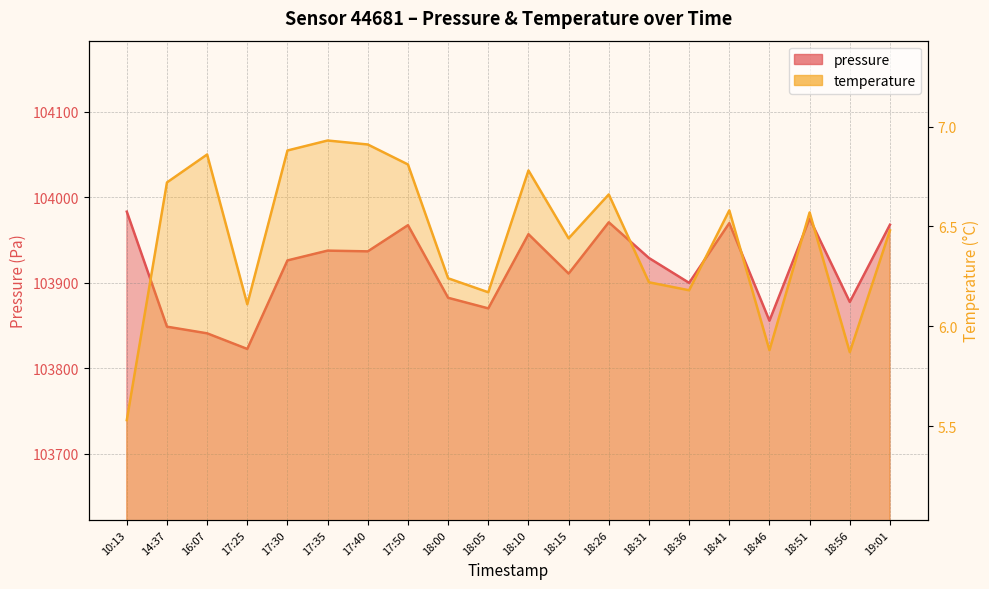

Where does the temperature series first go above 6?

14:37